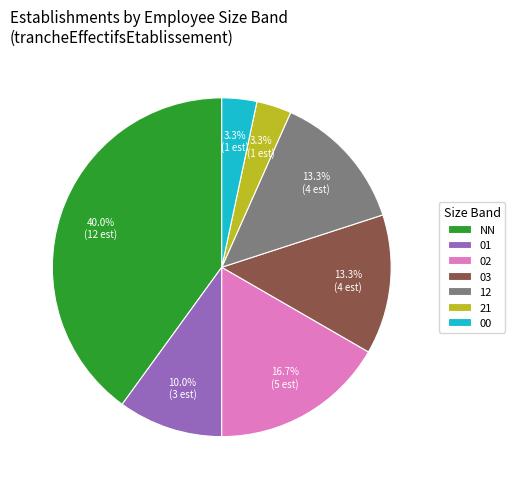

To the nearest percent, what is the combined percentage of 02 and 12?

30%